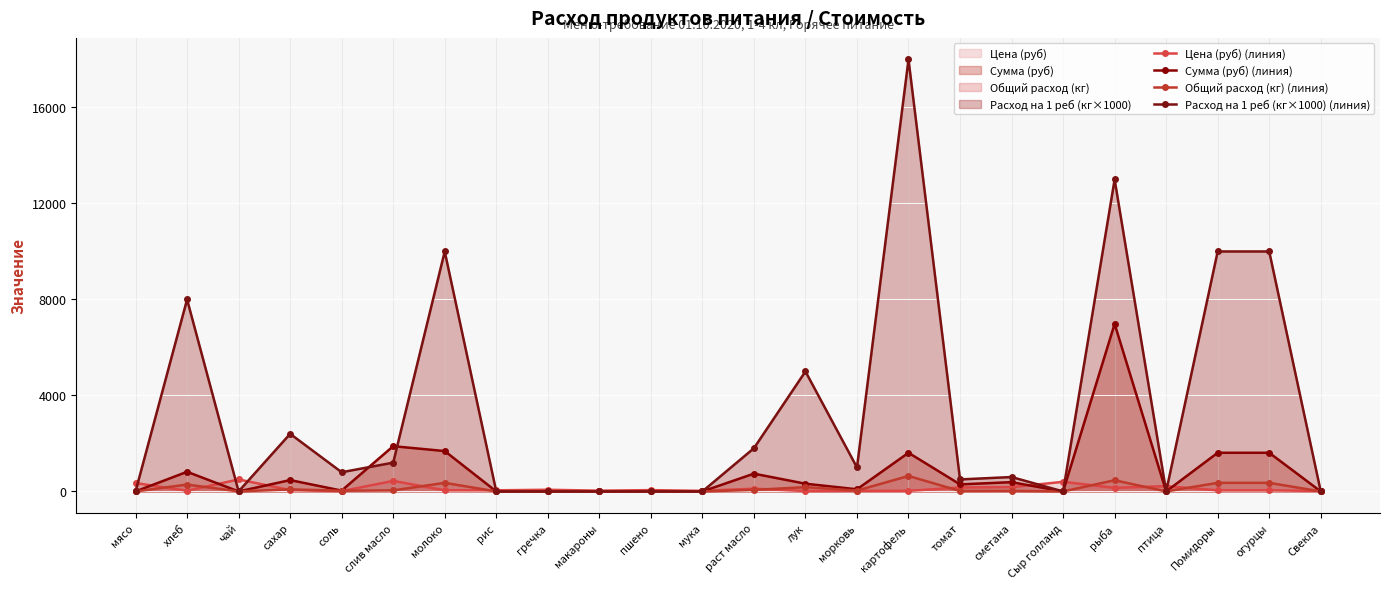

Reading right to left, extract all data points from this chart.

Цена (руб) (линия): 20.0	45.0	45.0	220.0	150.0	400.0	180.0	164.3	25.0	25.0	18.0	115.0	24.0	55.0	32.0	70.0	47.0	47.0	438.9	12.0	55.0	500.0	28.6	350.0
Сумма (руб) (линия): 0.0	1611.0	1611.0	0.0	6981.0	0.0	386.6	294.1	1611.0	89.5	322.2	741.1	0.0	0.0	0.0	0.0	0.0	1682.6	1885.5	34.4	472.6	0.0	818.2	0.0
Общий расход (кг) (линия): 0.0	358.0	358.0	0.0	465.4	0.0	21.5	17.9	644.4	35.8	179.0	64.4	0.0	0.0	0.0	0.0	0.0	358.0	43.0	28.6	85.9	0.0	286.4	0.0
Расход на 1 реб (кг×1000) (линия): 0.0	10000.0	10000.0	0.0	13000.0	0.0	600.0	500.0	18000.0	1000.0	5000.0	1800.0	0.0	0.0	0.0	0.0	0.0	10000.0	1200.0	800.0	2400.0	0.0	8000.0	0.0